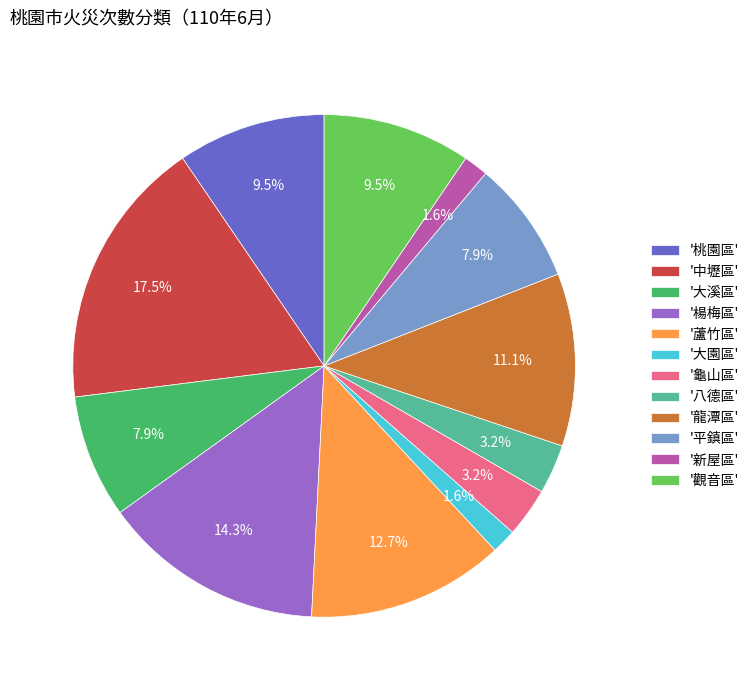

What percentage do '大園區' and '平鎮區' together represent?

9.5%